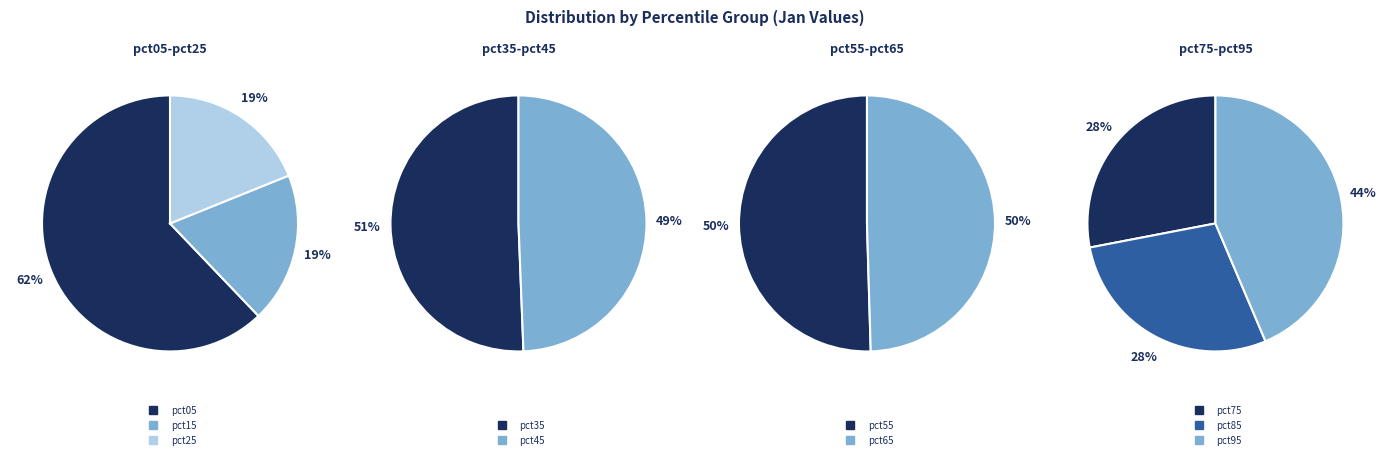

True or false: pct65 accounts for 20% of the total.

False